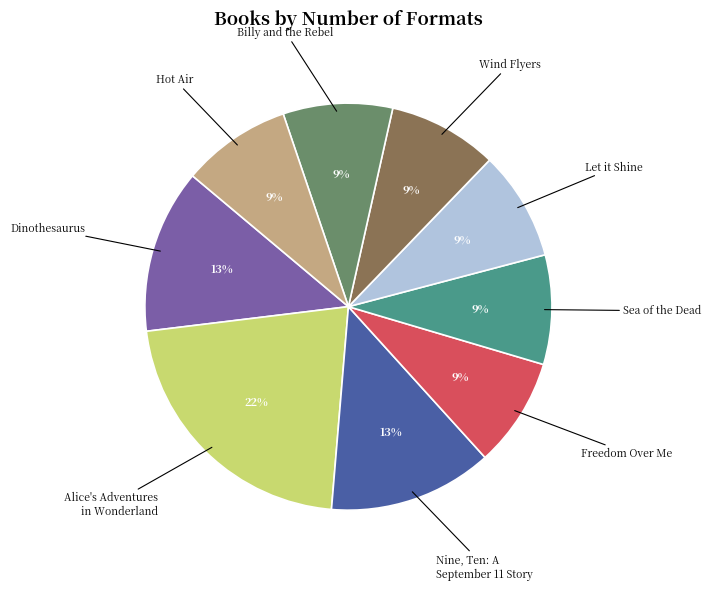

To the nearest percent, what is the difference between the largest and smallest slice percentages?

13%